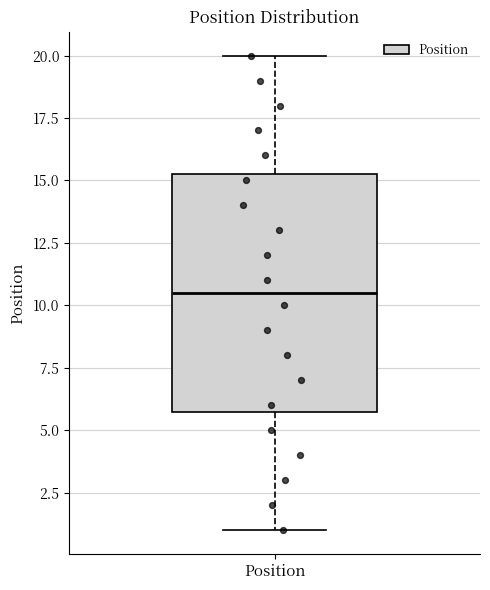

Transcribe this box plot: give where the median line is, the range the box spans, and where the two whiskers end, as read against the y-axis. The values are not printed on the chart, so give them approximately, as read against the axis.

median 10.5, box 6.0 to 15.5, whiskers 1.0 to 20.0